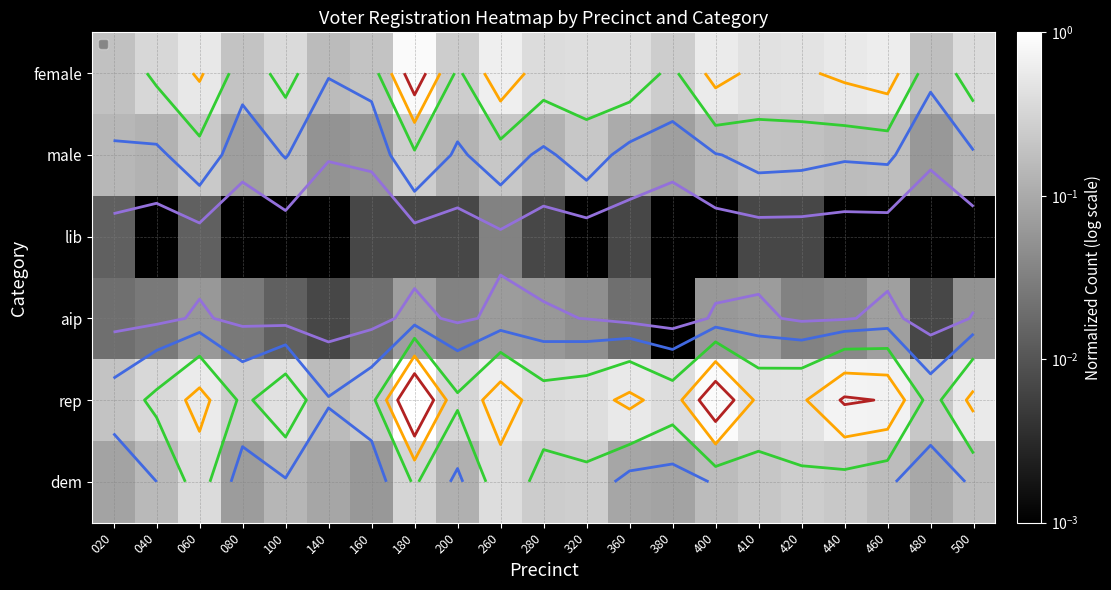

The rep series shows 0.2 at 140. True or false?

True